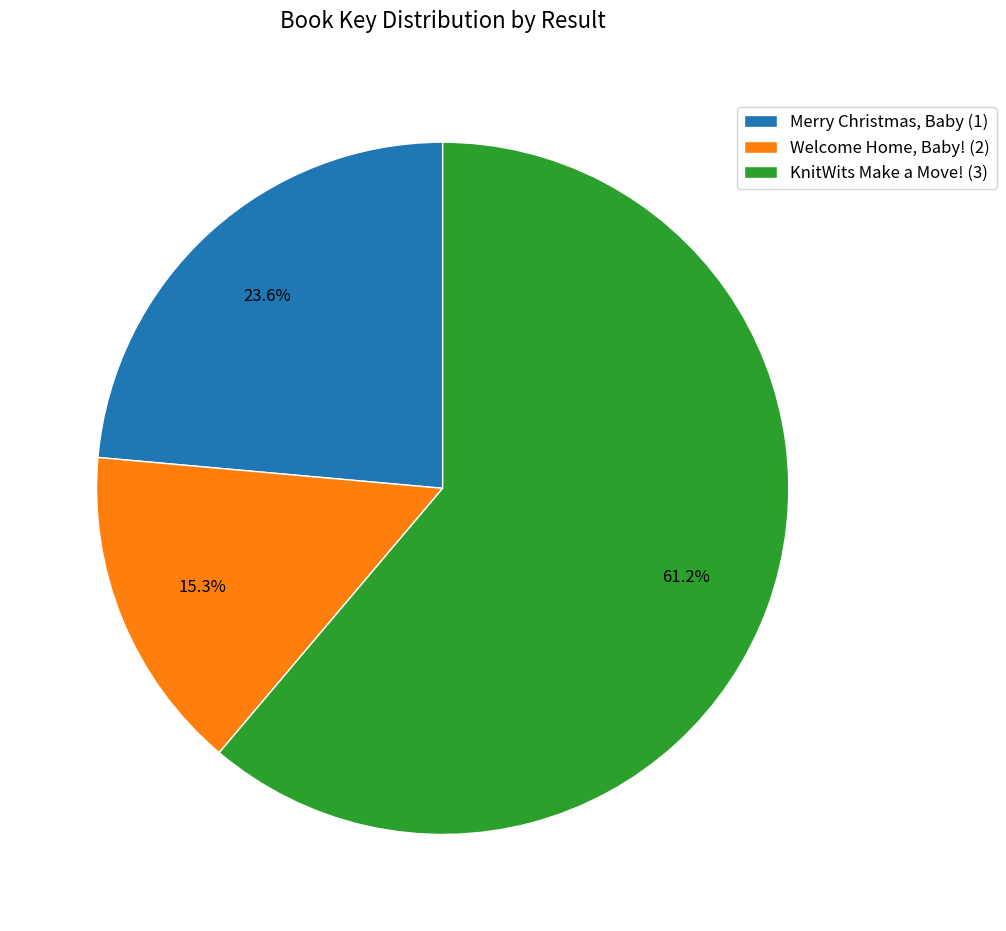

What is the majority slice?

KnitWits Make a Move! (3)